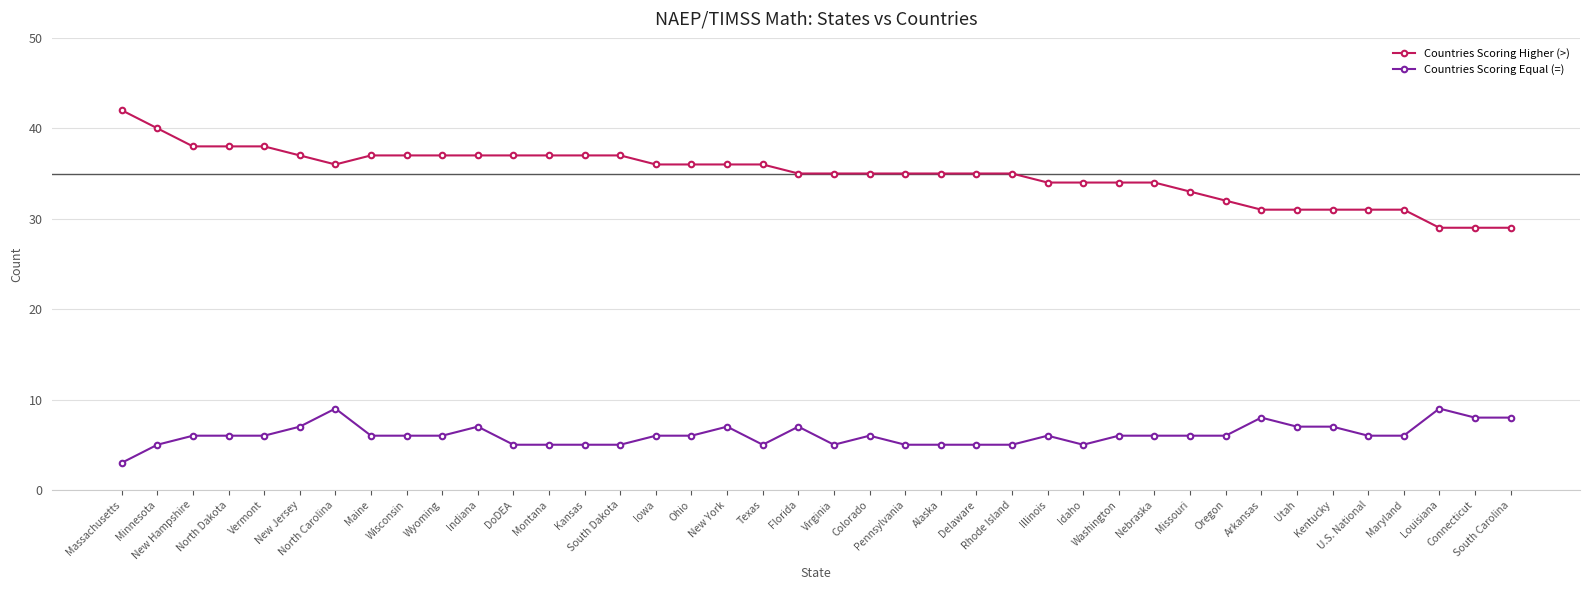

Is it true that Countries Scoring Equal (=) equals 6 at Maine?

True